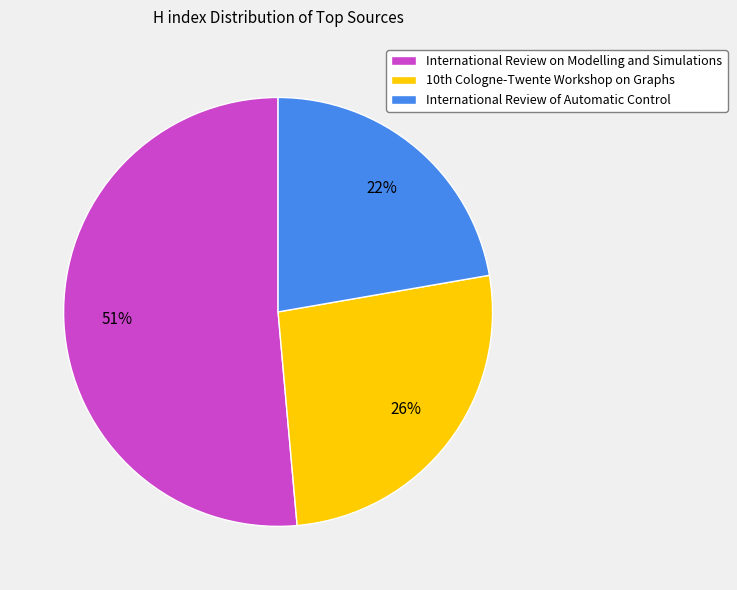

Which category has the smallest portion of the pie?

International Review of Automatic Control